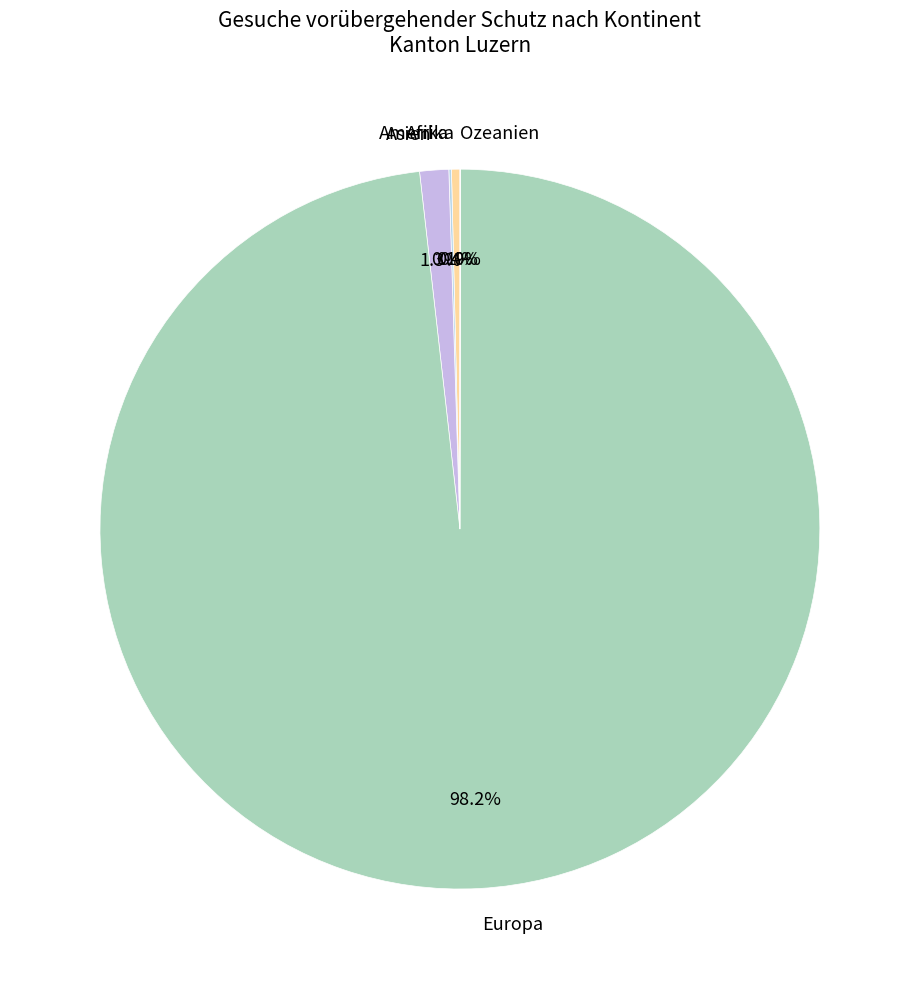

To the nearest percent, what is the average slice percentage?

20%